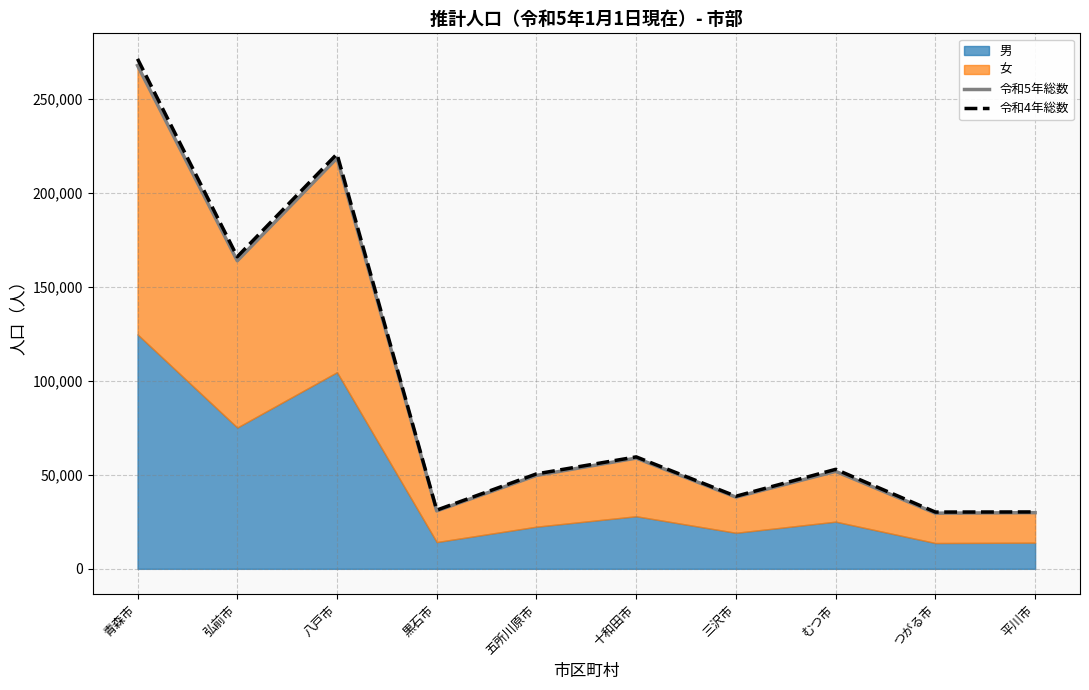

Does the chart display data point markers on the line(s)?

No